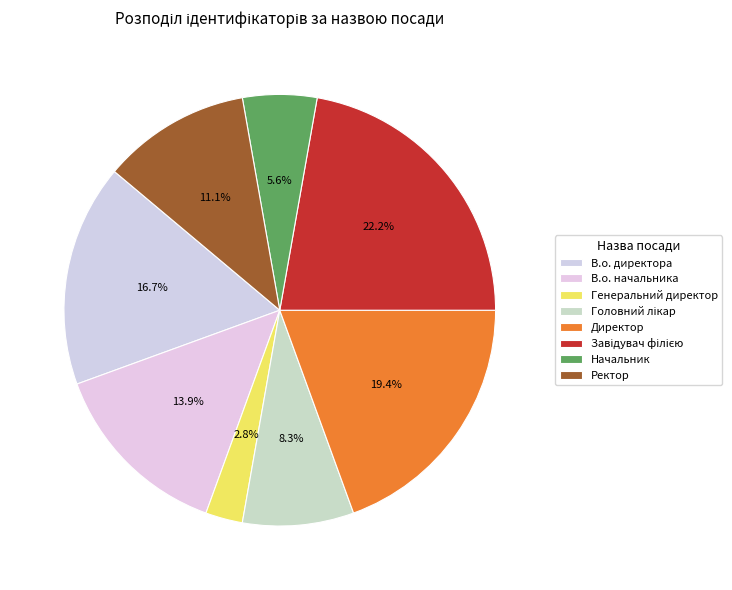

Is there a majority slice in this chart?

No